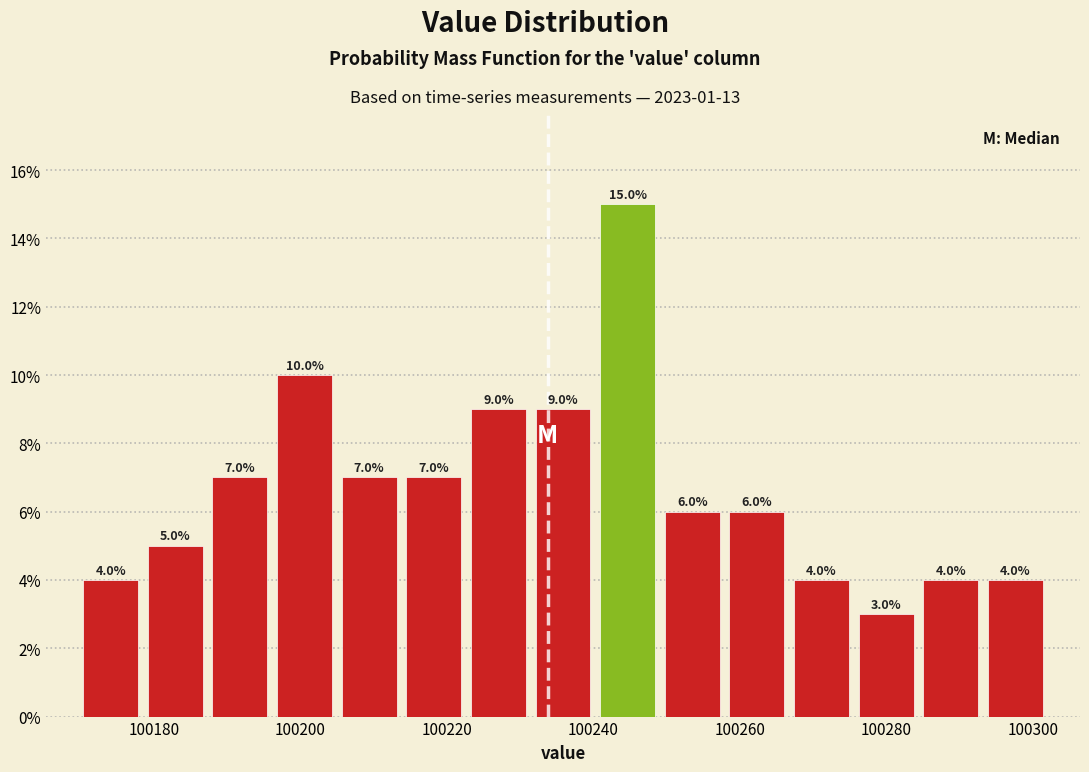

Which range on the x-axis has the tallest bar?

100240 to 100250